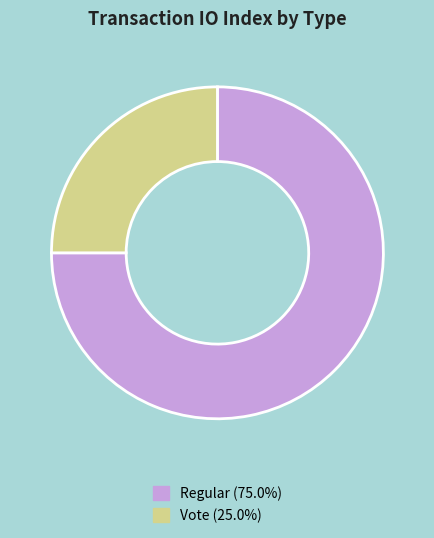

How many slices are in this pie chart?

2